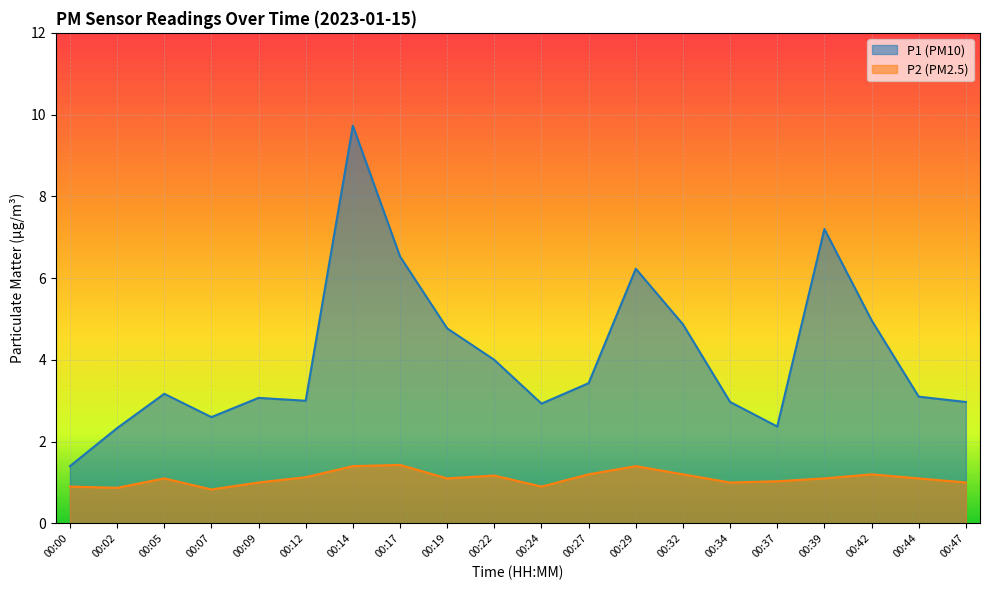

True or false: P2 and P1 intersect in this chart.

False